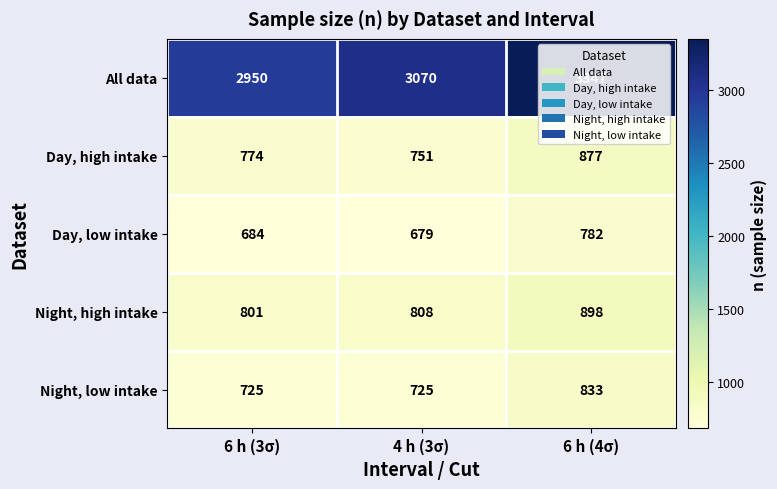

At which category does the chart reach its minimum across all series?

4 h (3σ)